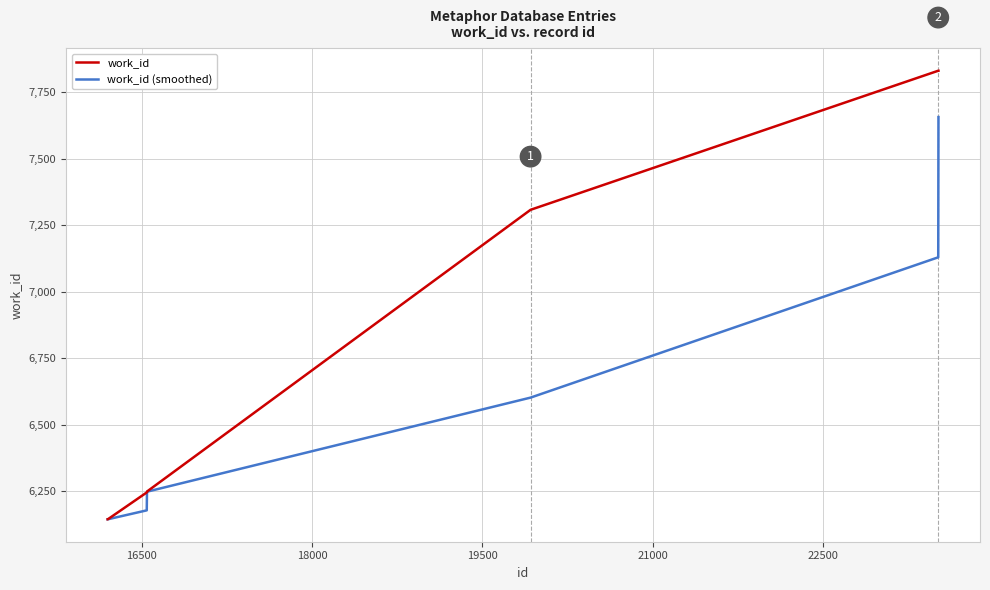

What is the maximum value shown in the chart?

7831.0